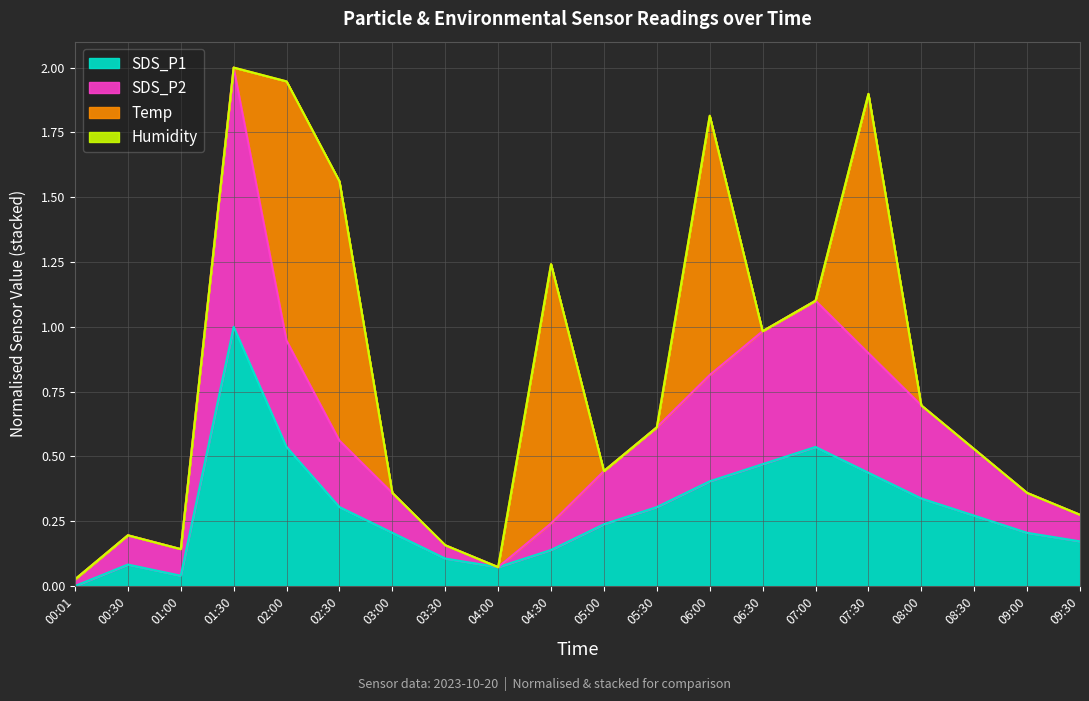

What is the difference between the second highest and minimum values in the SDS_P1 series?

0.5